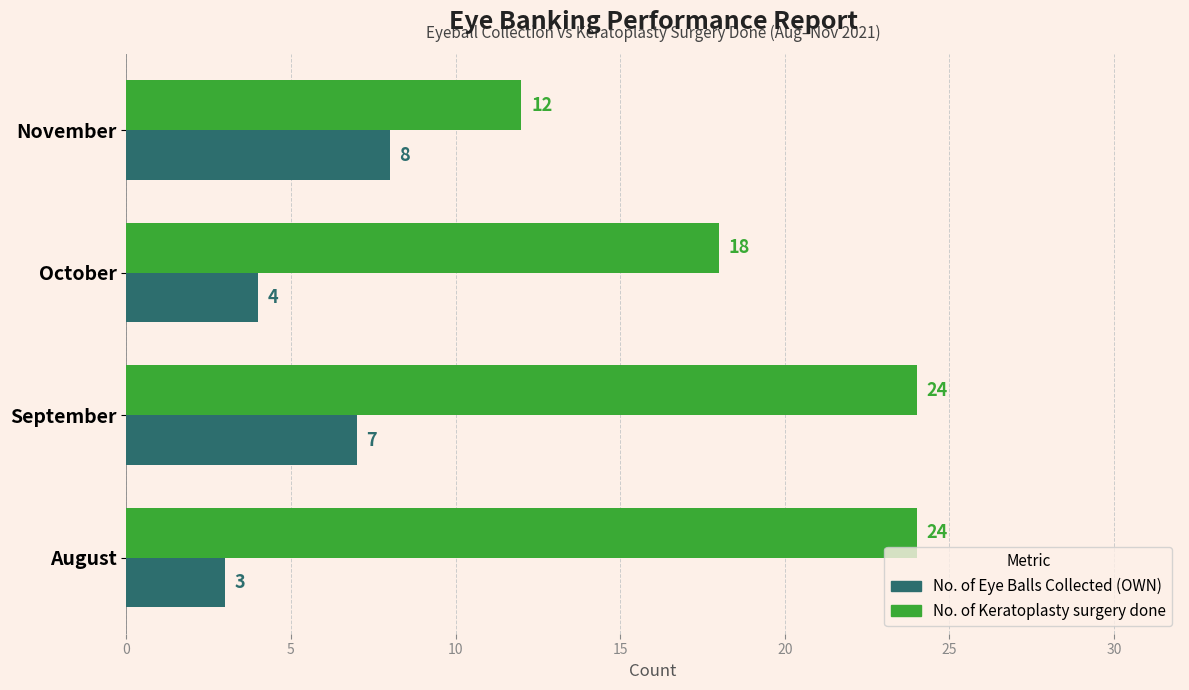

How many series are shown in this chart?

2